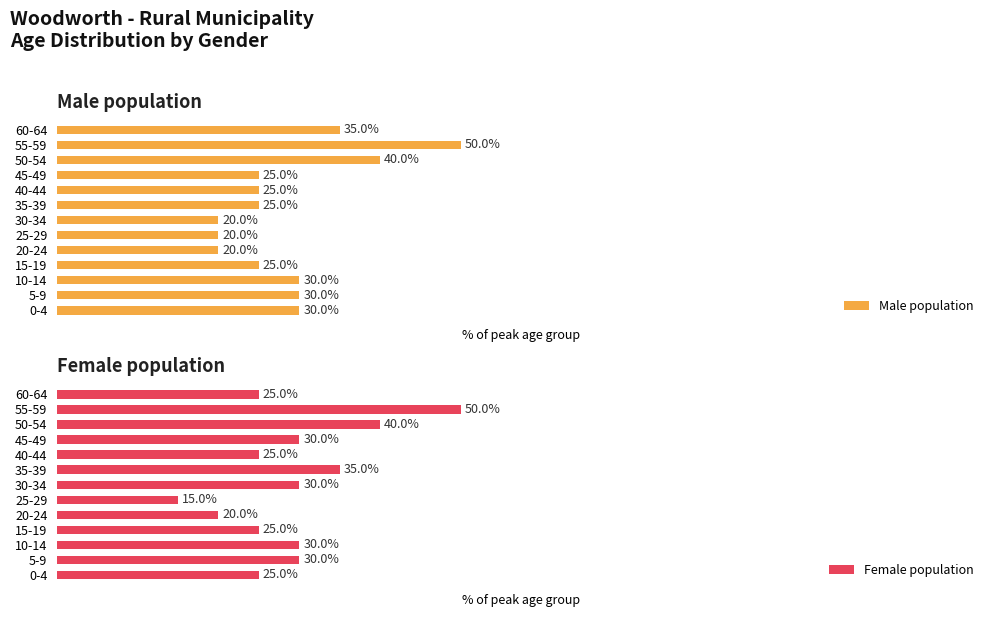

At how many categories does at least one series exceed 29?

9